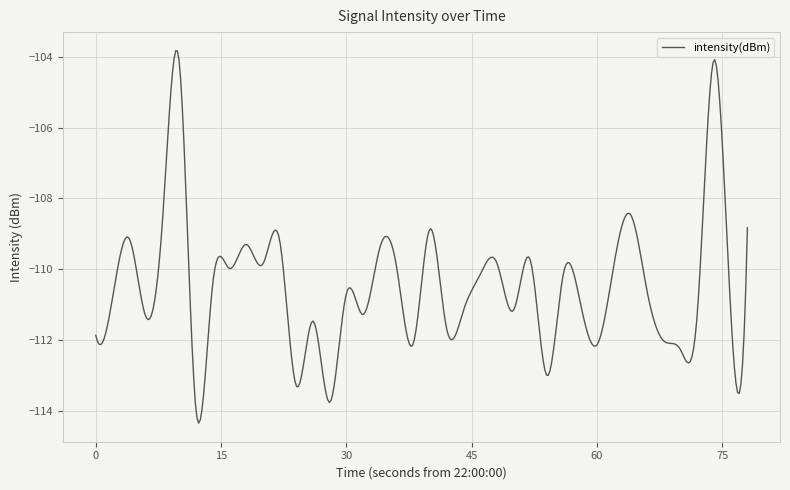

What is the greatest value displayed?

-103.8